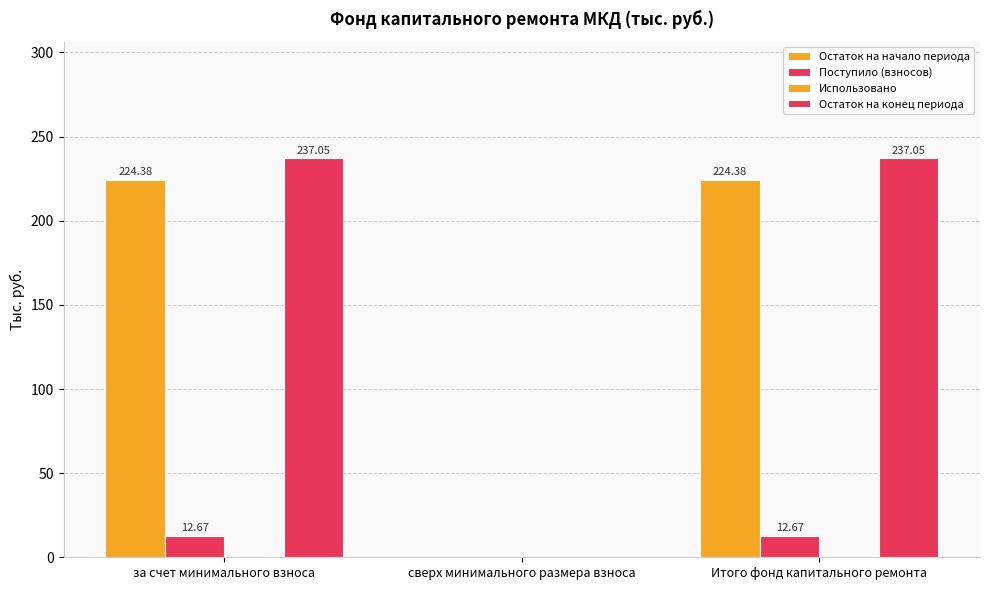

The Остаток на конец периода series shows 237.1 at за счет минимального взноса. True or false?

True